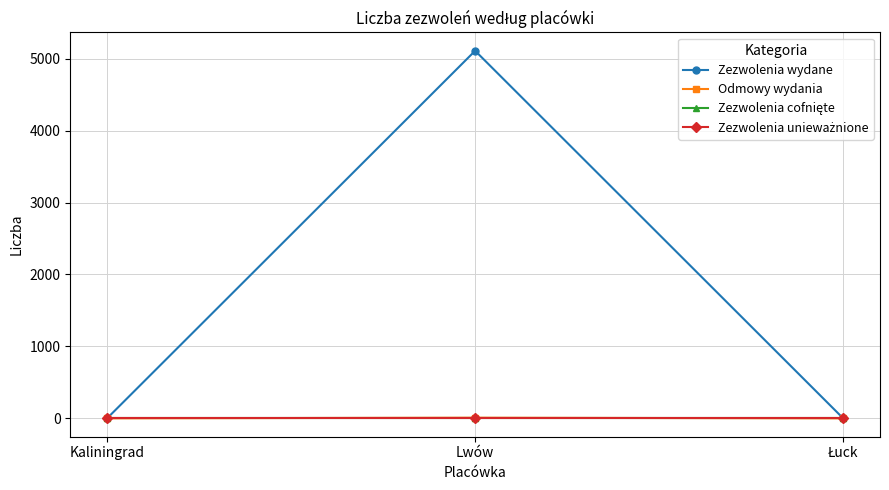

Is this an area chart (filled region under the line)?

No